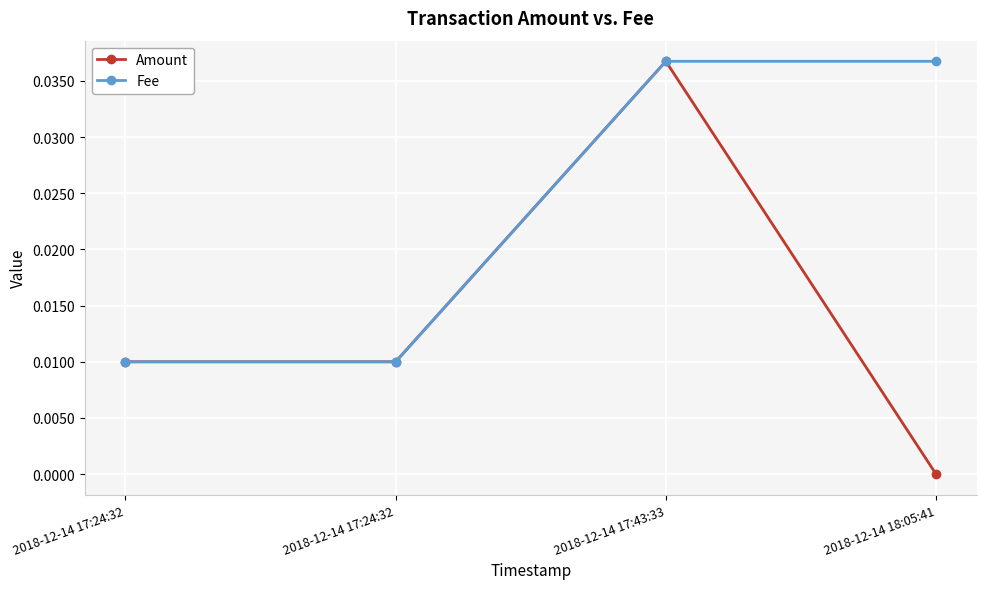

True or false: Amount and Fee cross at least once.

False